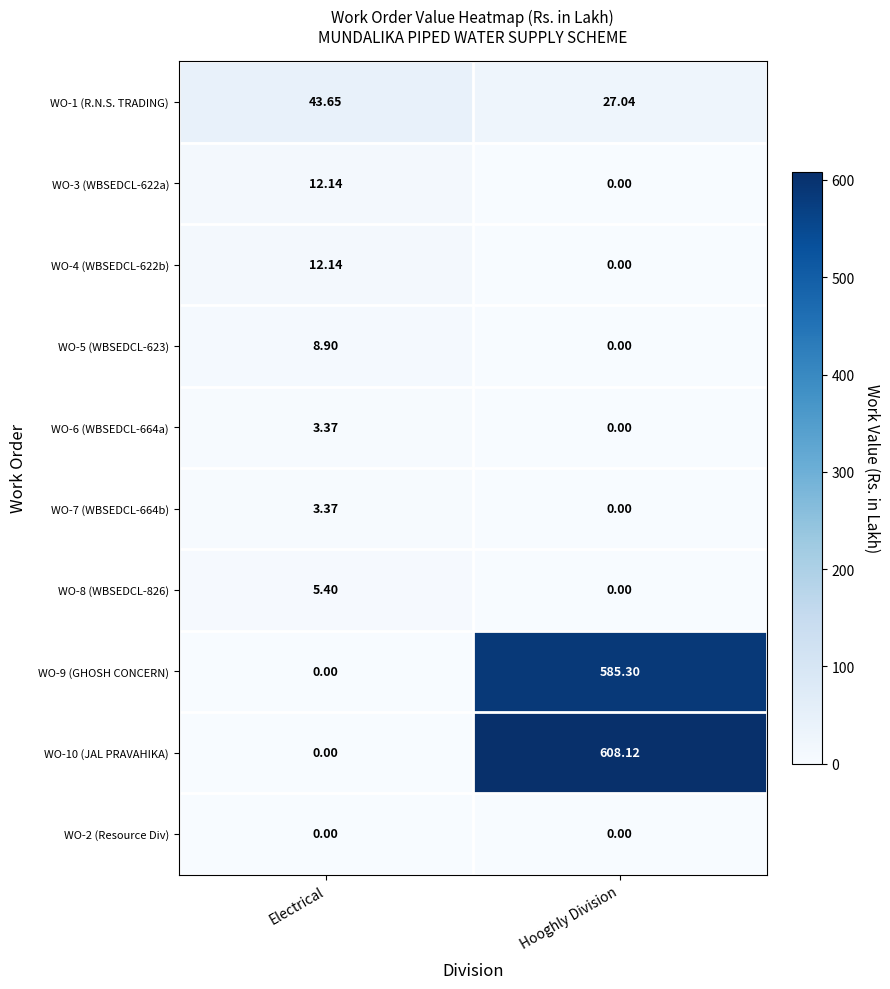

Which category has the lowest value in the WO-7 (WBSEDCL-664b) series?

Hooghly Division